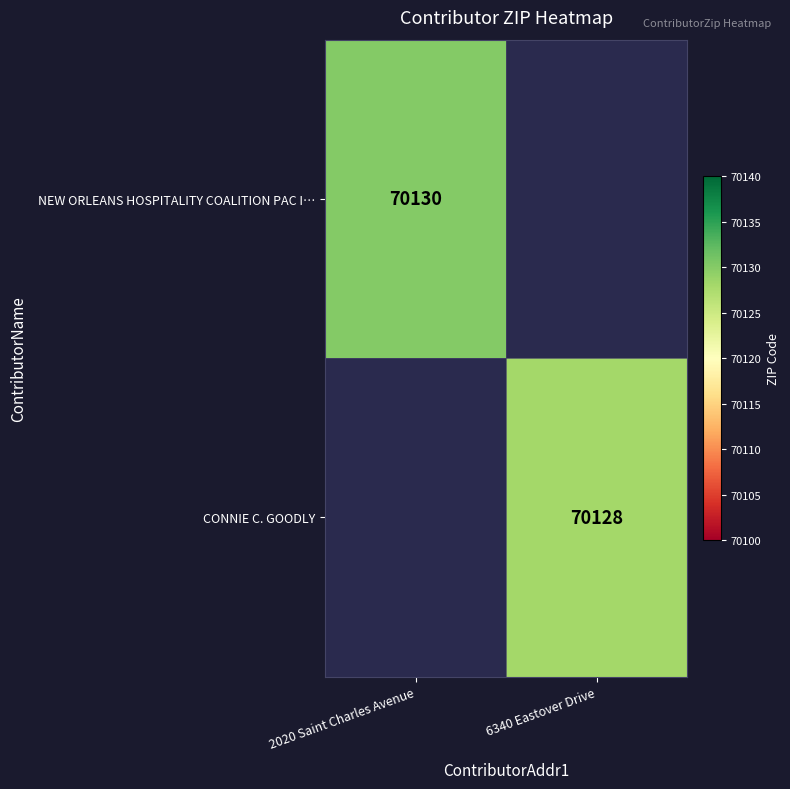

Count the number of data series in this chart.

2